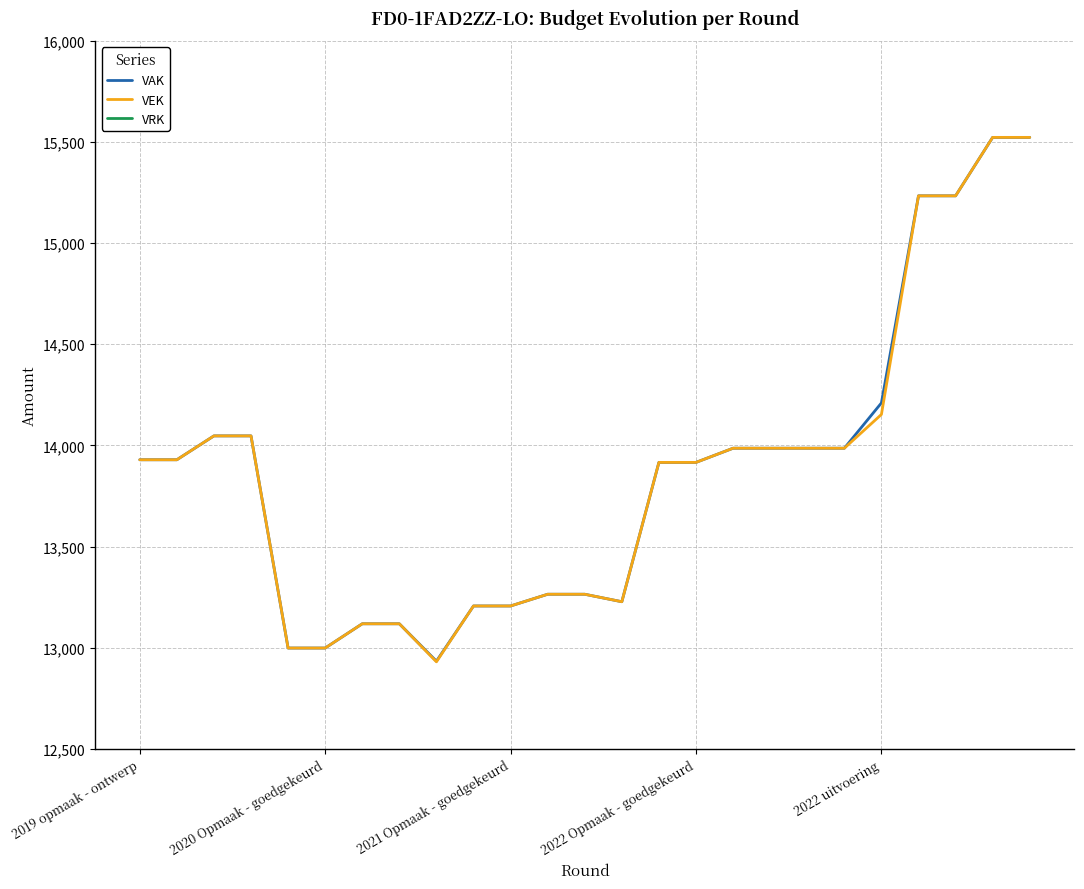

List the series in order of their peak value, lowest first.

VRK, VAK, VEK